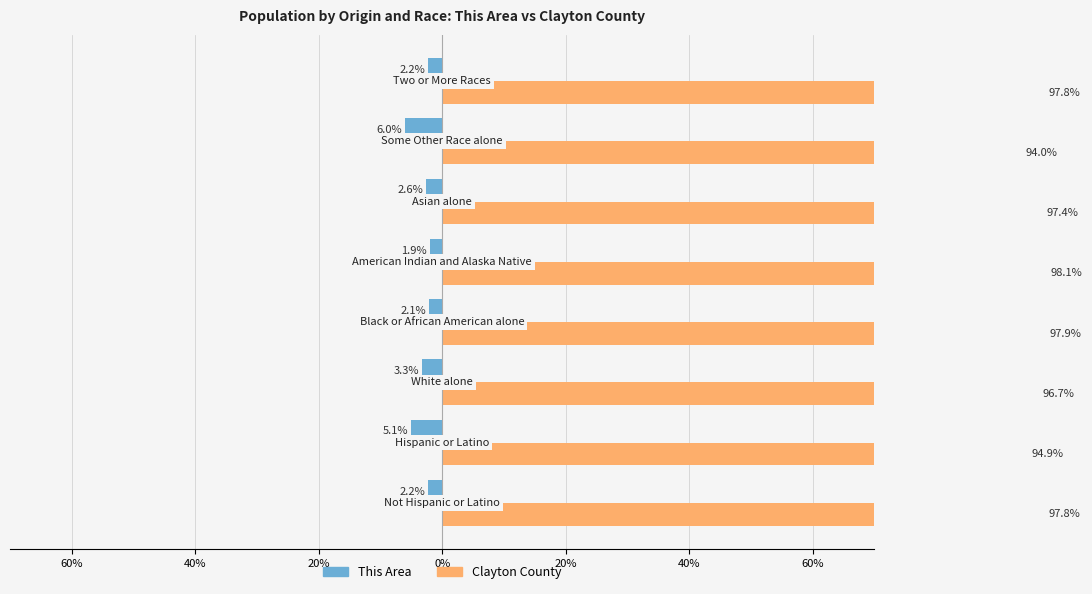

True or false: This Area has a value of -2.7 at 20%.

False